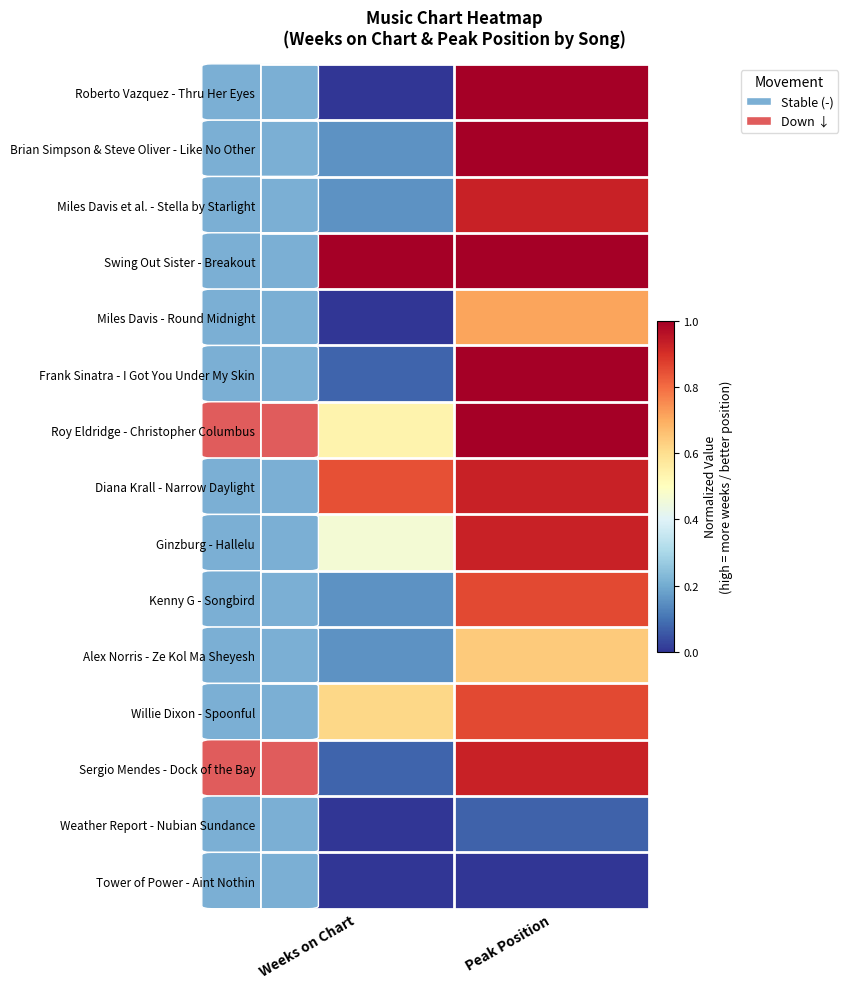

At Weeks on Chart, list the series in order from smallest to largest.

Roberto Vazquez - Thru Her Eyes, Miles Davis - Round Midnight, Weather Report - Nubian Sundance, Tower of Power - Aint Nothin, Frank Sinatra - I Got You Under My Skin, Sergio Mendes - Dock of the Bay, Brian Simpson & Steve Oliver - Like No Other, Miles Davis et al. - Stella by Starlight, Kenny G - Songbird, Alex Norris - Ze Kol Ma Sheyesh, Ginzburg - Hallelu, Roy Eldridge - Christopher Columbus, Willie Dixon - Spoonful, Diana Krall - Narrow Daylight, Swing Out Sister - Breakout